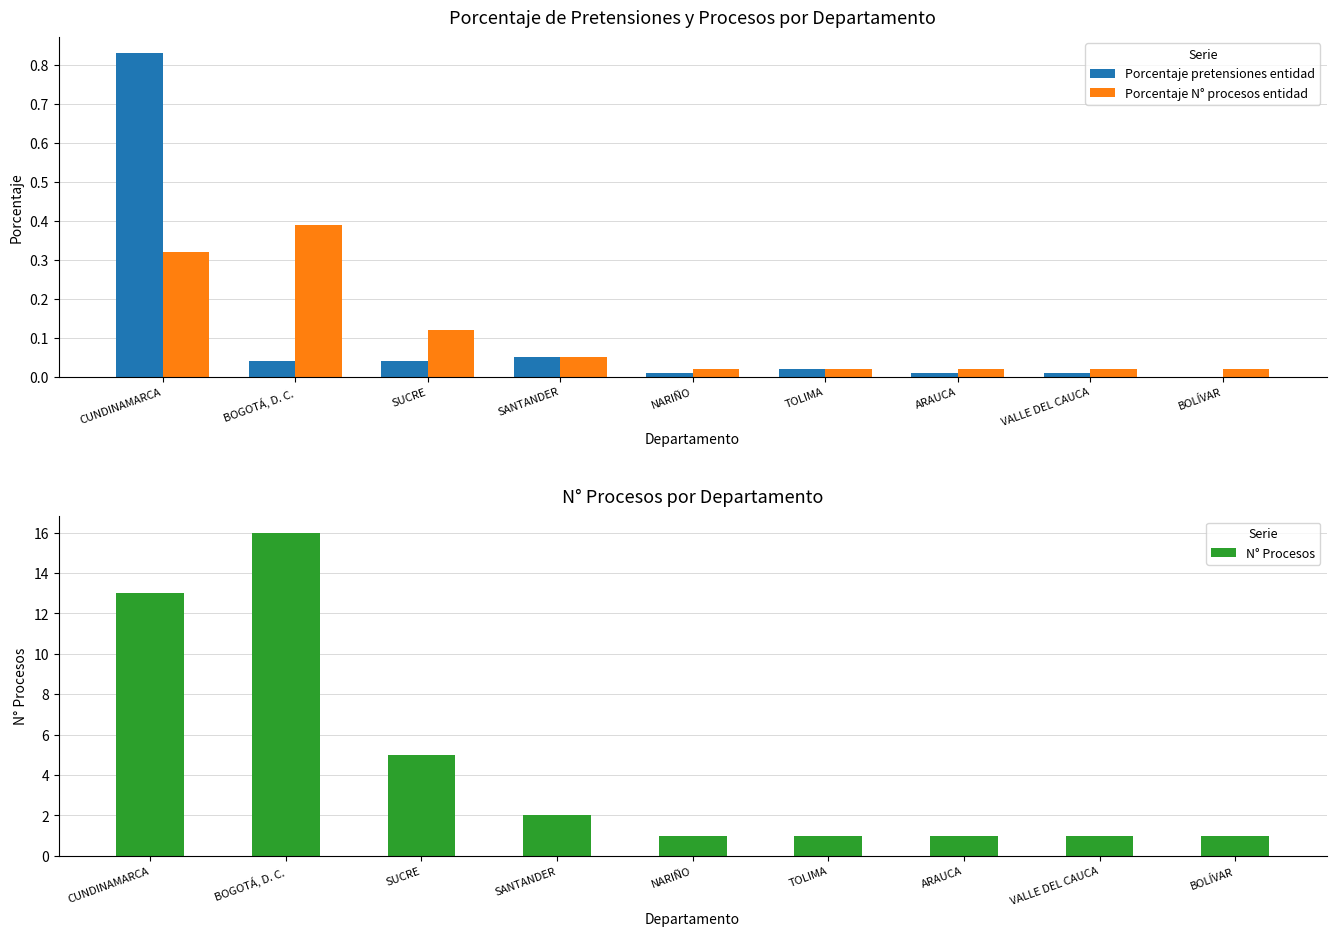

True or false: N° Procesos has a value of 1.5 at BOLÍVAR.

False